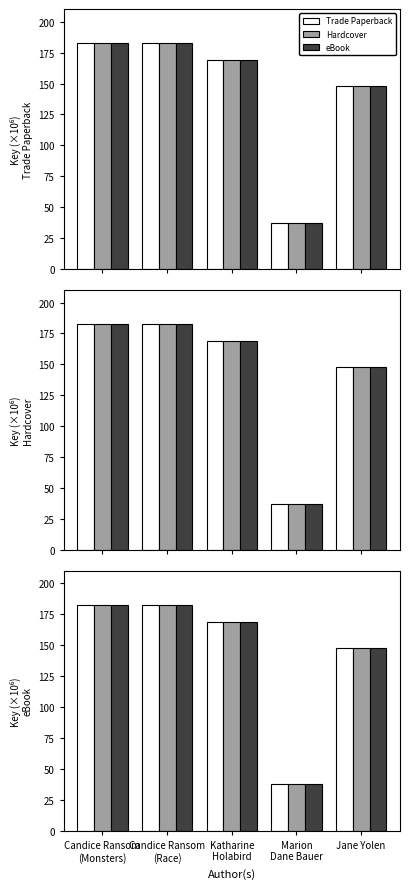

What is the label of the 1st bar from the right?

Jane Yolen